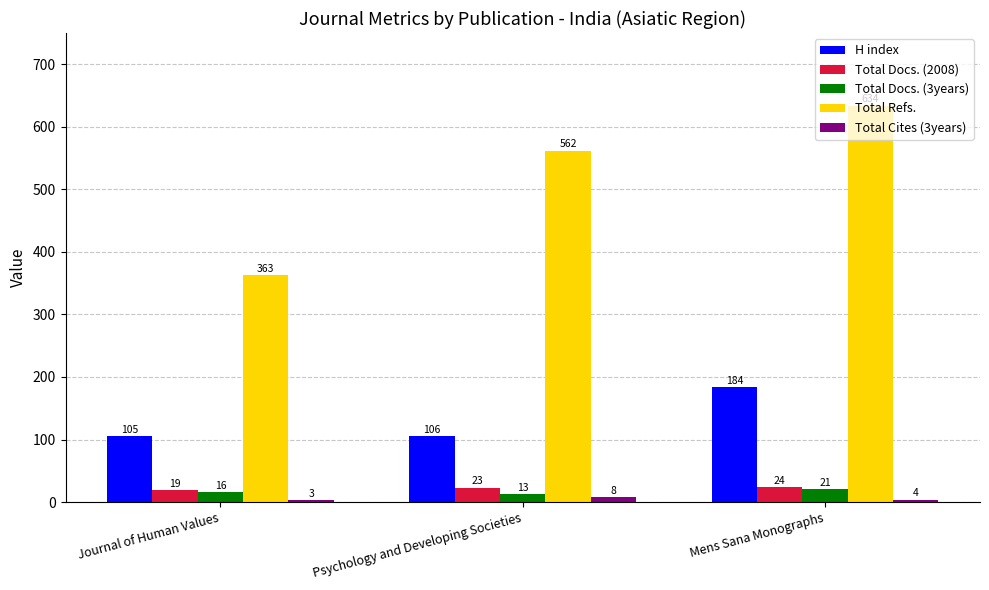

At which label is Total Refs. closest to 498?

Psychology and Developing Societies